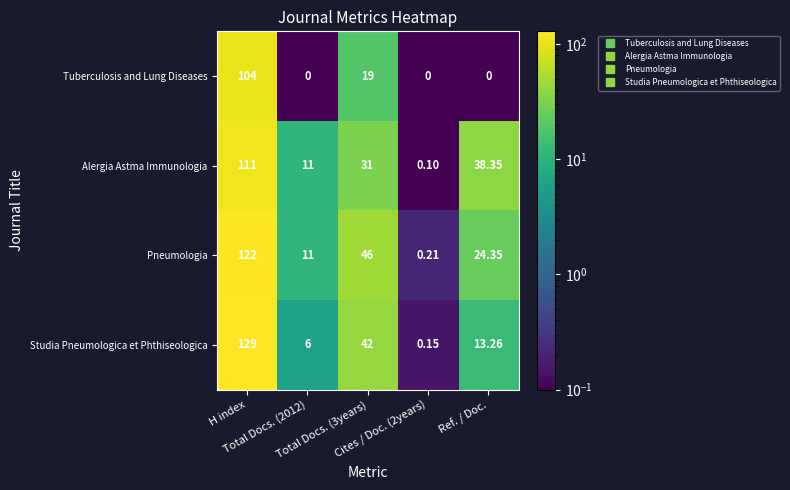

Which series has the largest total across all categories?

Pneumologia